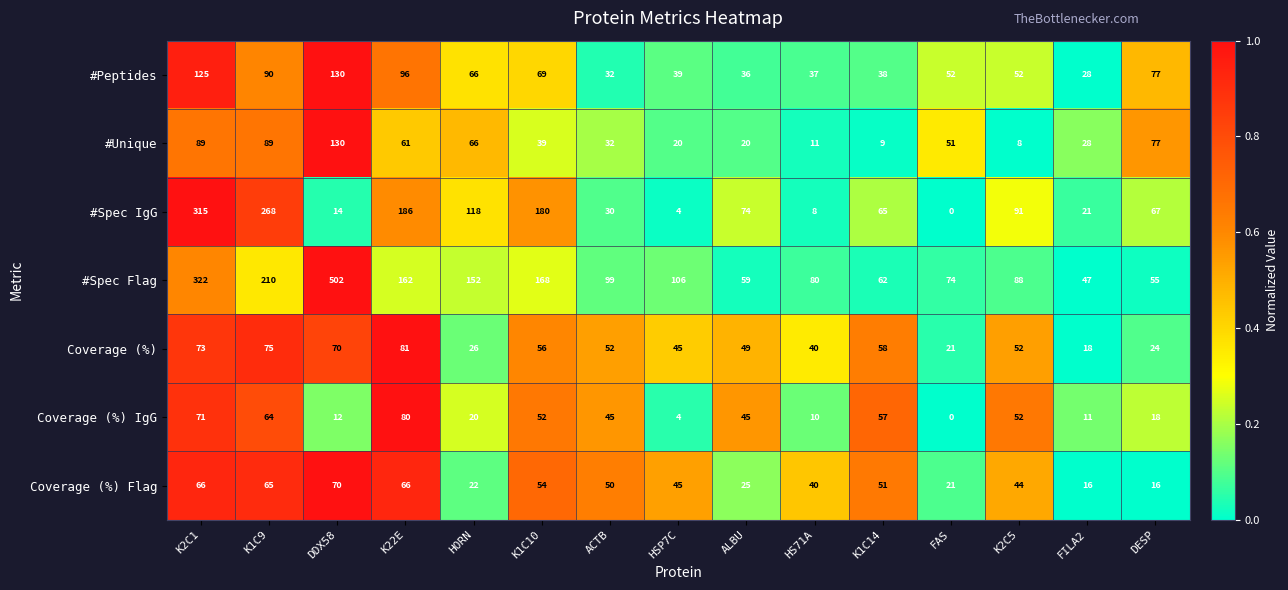

Between K1C9 and HORN, which series saw the biggest shift?

#Spec IgG